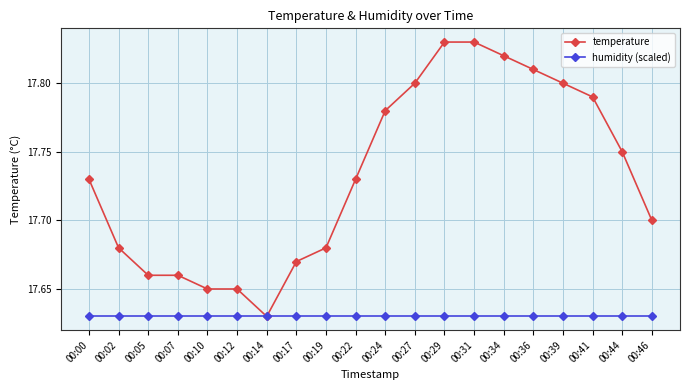

List the series in order of their overall mean, lowest first.

humidity (scaled), temperature